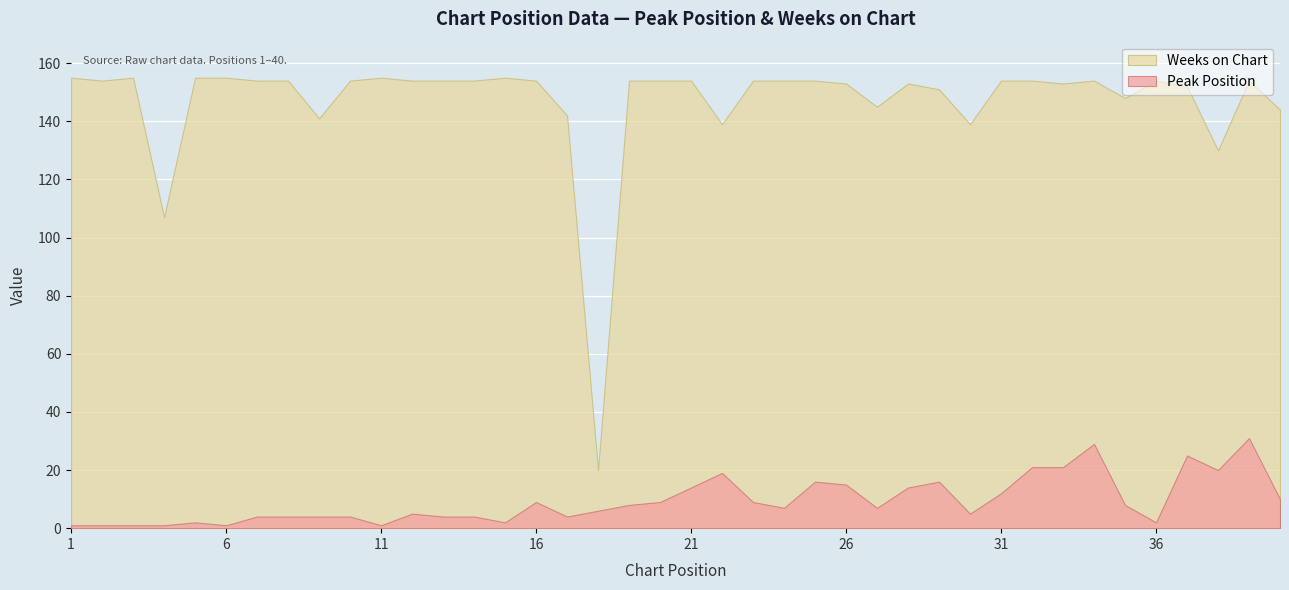

True or false: Weeks on Chart and Peak Position intersect in this chart.

False